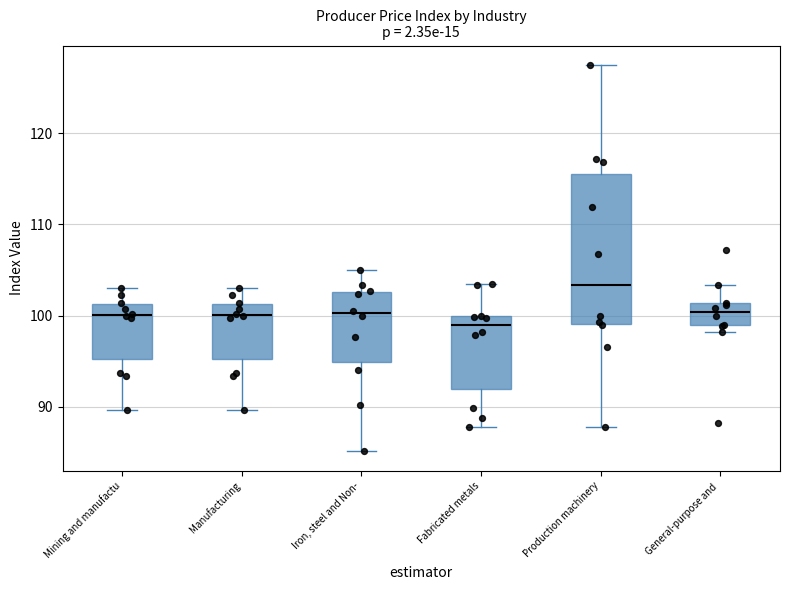

Reading left to right, read every box against the y-axis: the position of its median line, the range the box covers, and the ends of its whiskers. The values are not printed on the chart, so give them approximately, as read against the axis.

Mining and manufactu: median 100, box 95 to 101, whiskers 90 to 103
Manufacturing: median 100, box 95 to 101, whiskers 90 to 103
Iron, steel and Non-: median 100, box 95 to 103, whiskers 85 to 105
Fabricated metals: median 99, box 92 to 100, whiskers 88 to 104
Production machinery: median 103, box 99 to 116, whiskers 88 to 128
General-purpose and: median 100, box 99 to 101, whiskers 98 to 103